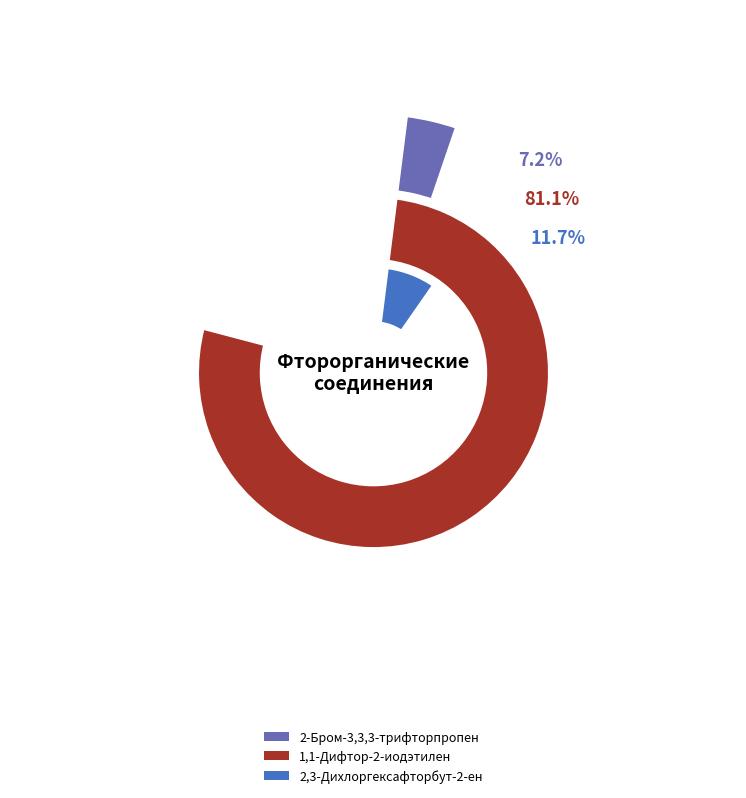

How many slices are in this pie chart?

3